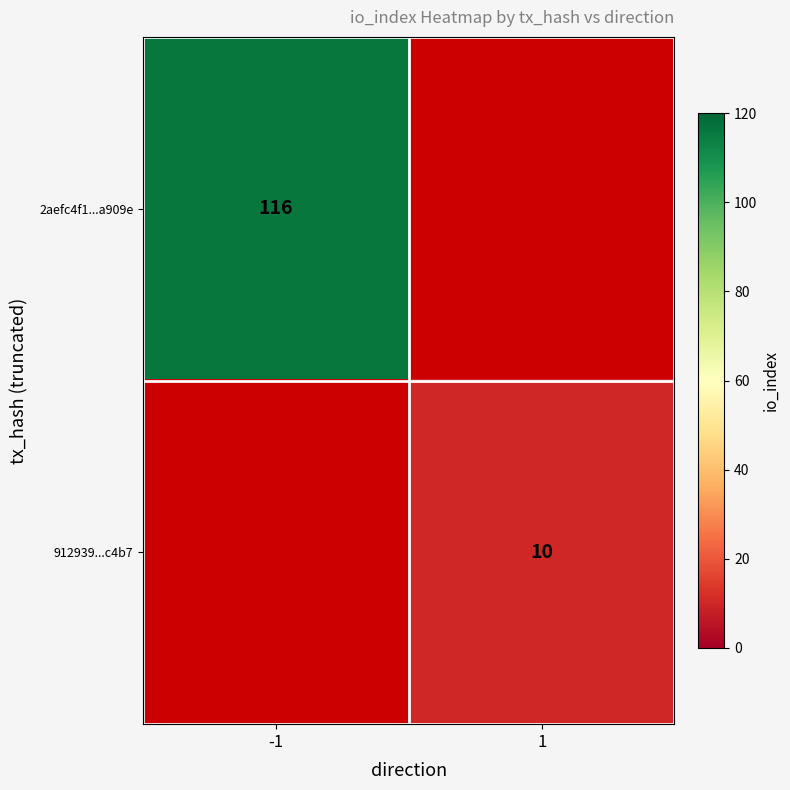

True or false: 2aefc4f1...a909e has a value of 116 at -1.

True